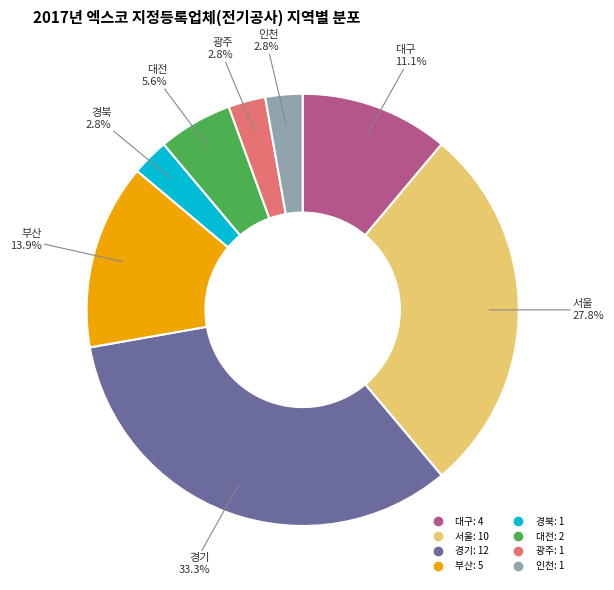

What portion of the pie excludes 광주?

97.2%